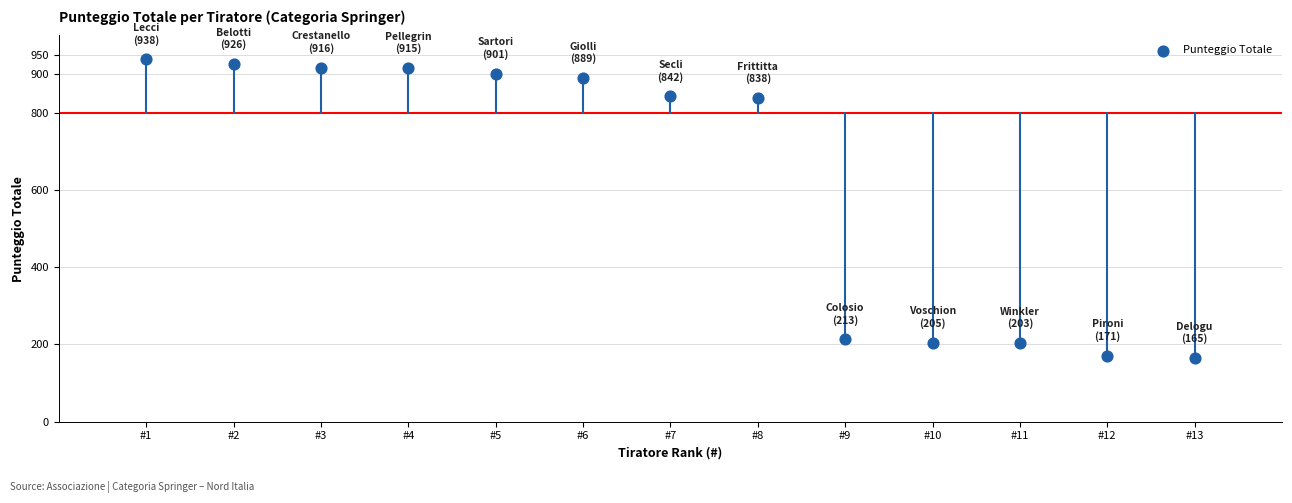

What is the range of Y values (max minus min)?

773.1